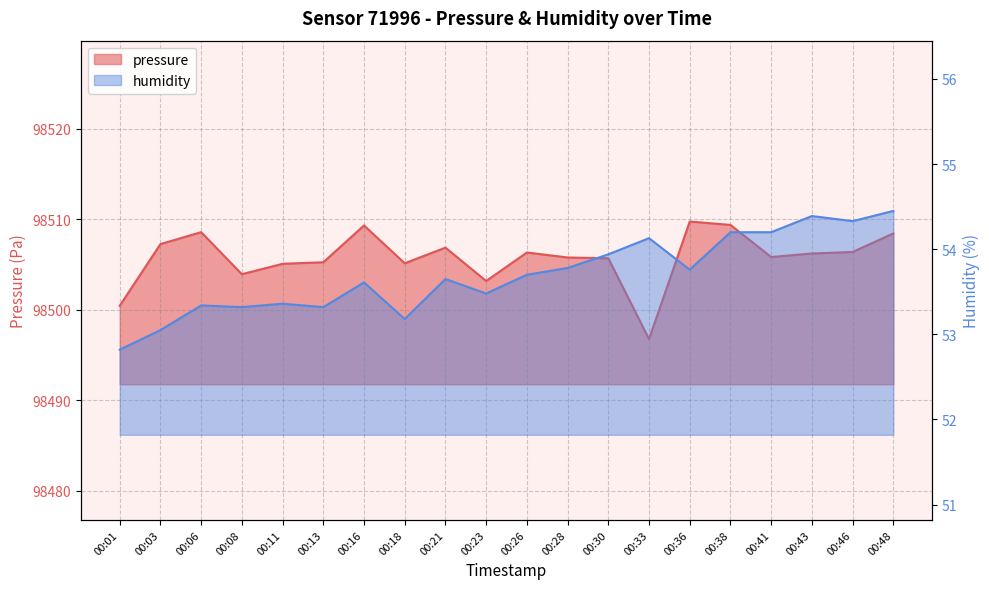

At which label does humidity reach its minimum?

00:01